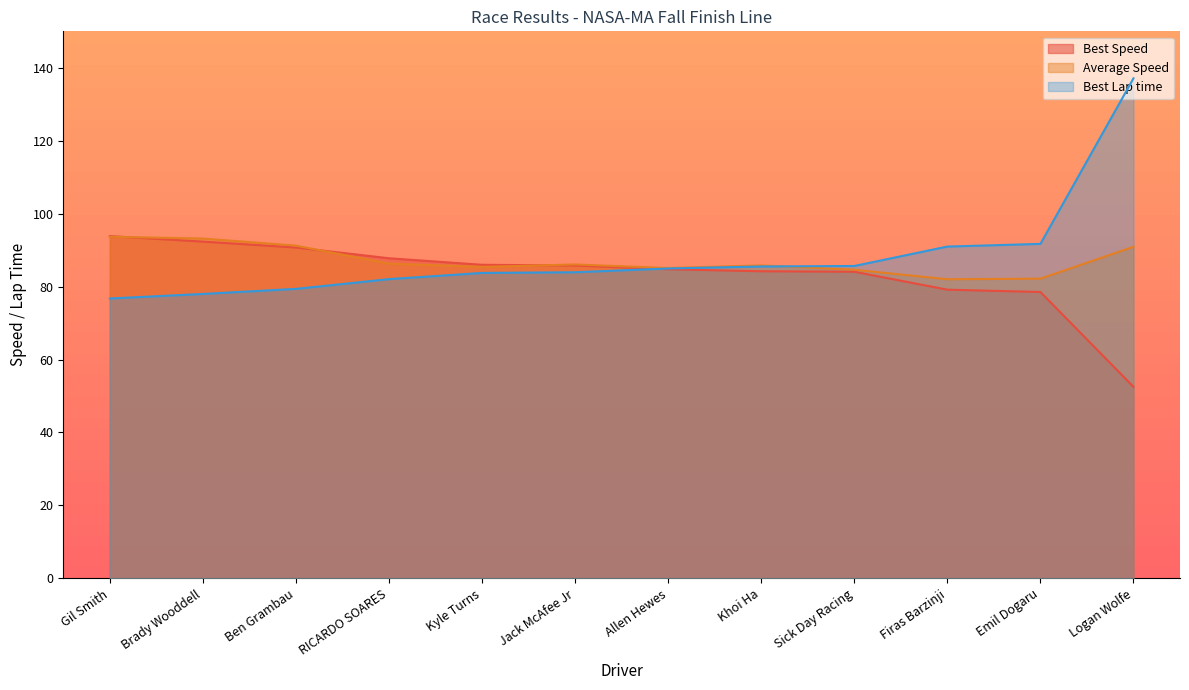

Which series has the largest range (max minus min)?

Best Lap time